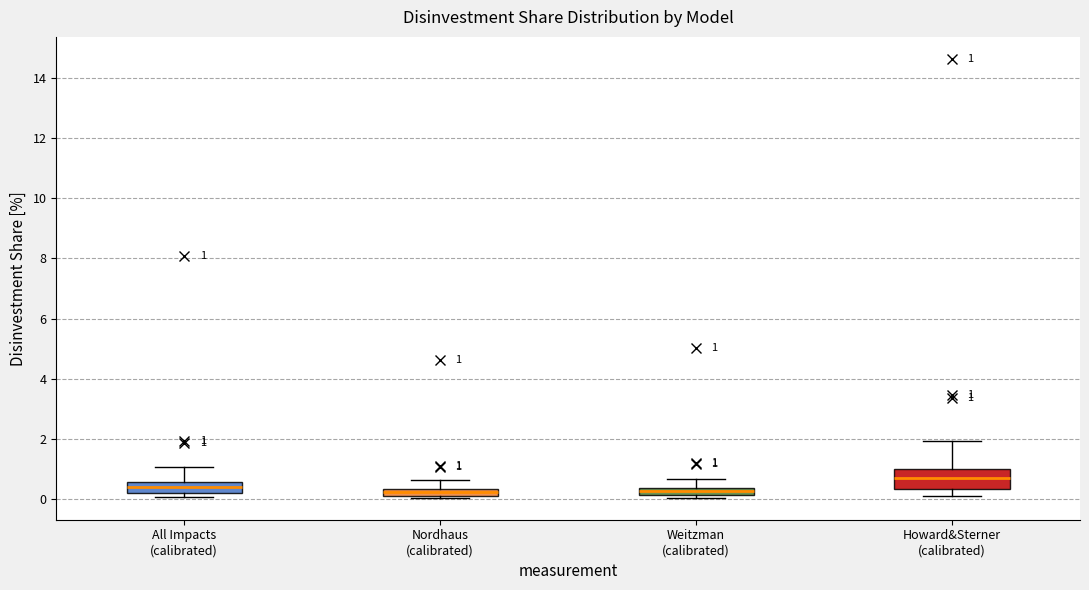

Comparing the boxes themselves (not the whiskers), which one is the tallest?

Howard&Sterner (calibrated)